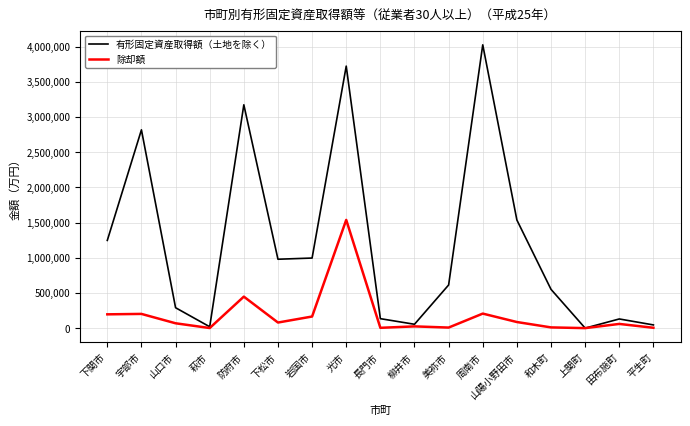

At which category is the sum across all series the highest?

光市